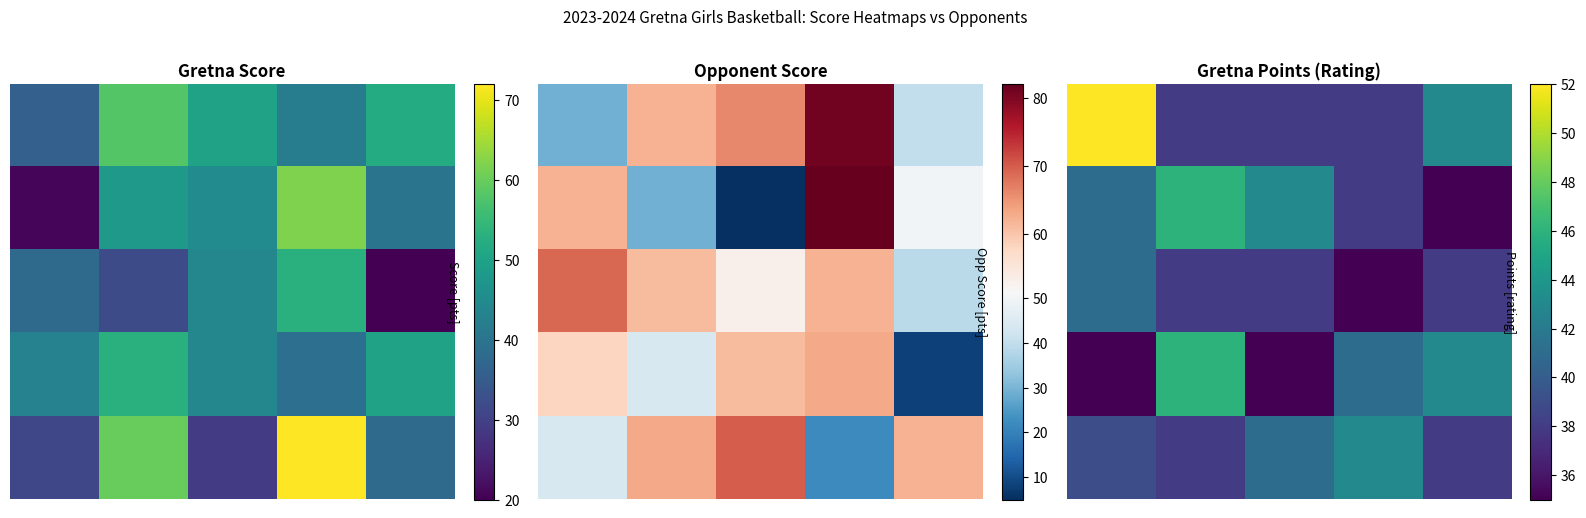

What is the lowest value of the 3 series?

35